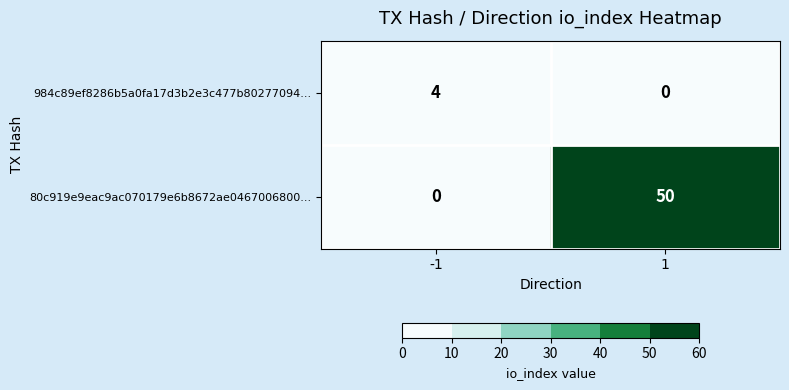

Reading left to right, extract all data points from this chart.

984c89ef8286b5a0fa17d3b2e3c477b80277094...: 4	0
80c919e9eac9ac070179e6b8672ae0467006800...: 0	50